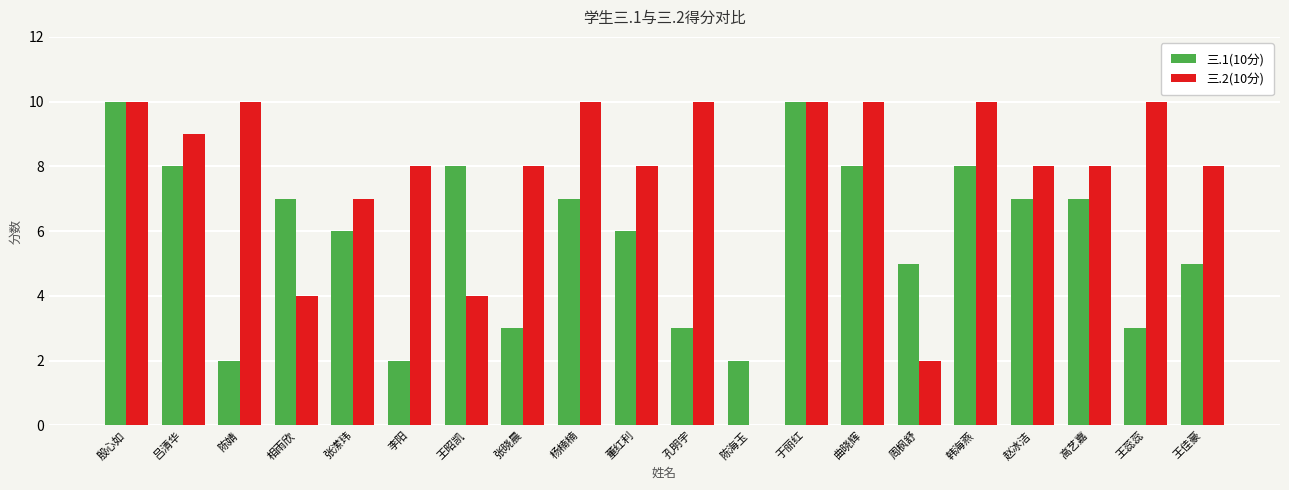

Which series has the widest spread of values?

三.2(10分)